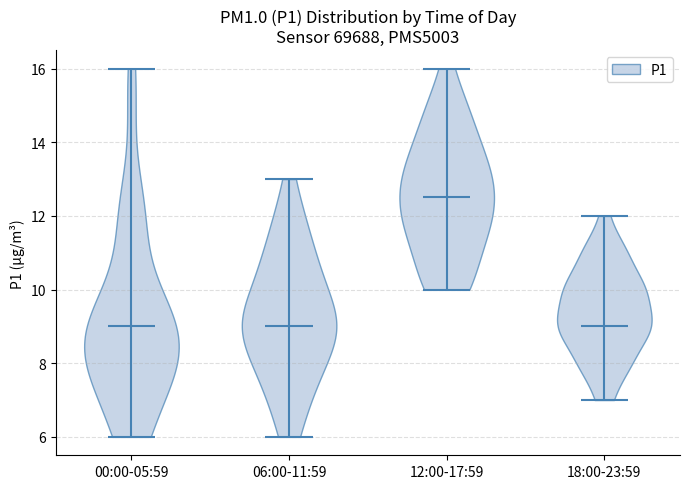

Where does the median line of the violin for 18:00-23:59 sit on the y-axis? The values are not printed on the chart, so give them approximately, as read against the axis.

9.0